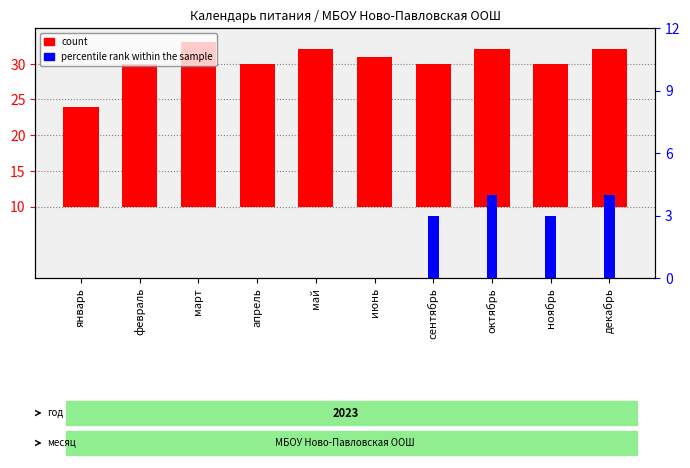

Which category has the highest value across all series?

март